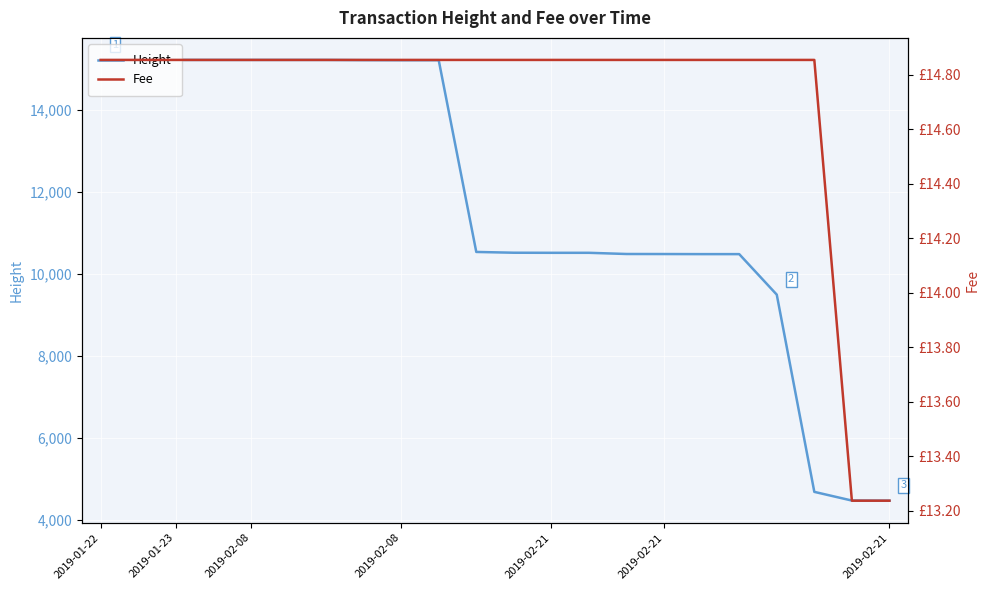

Is the value of Fee at 14 greater than the value of Height at 2019-02-08?

No